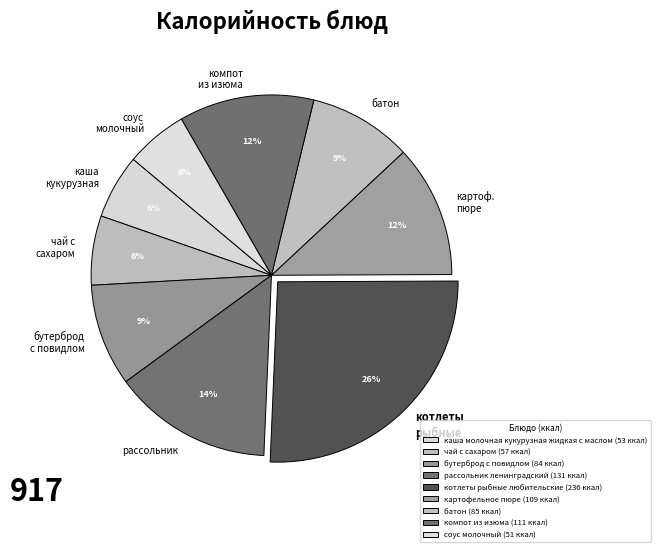

Which slice is the largest?

котлеты рыбные любительские